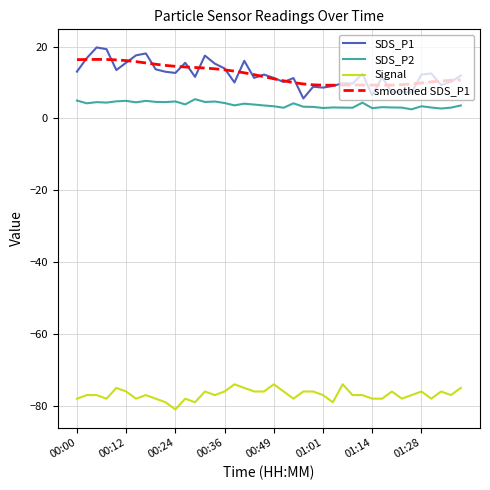

True or false: smoothed SDS_P1 and Signal cross at least once.

False